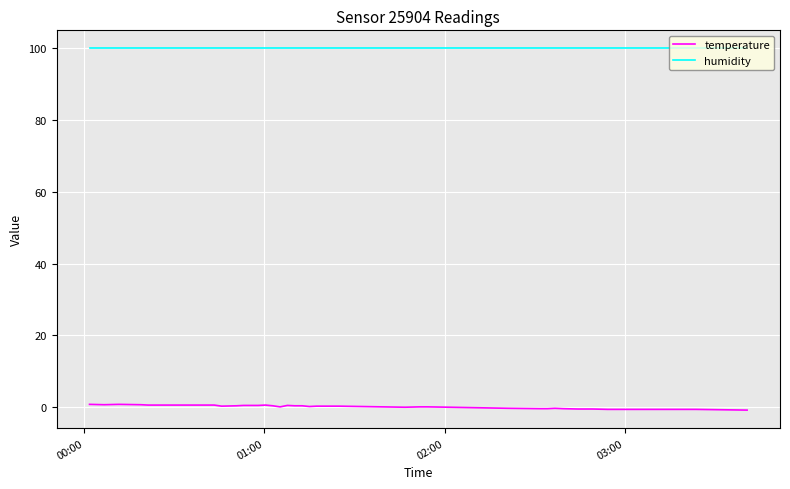

True or false: humidity and temperature cross at least once.

False